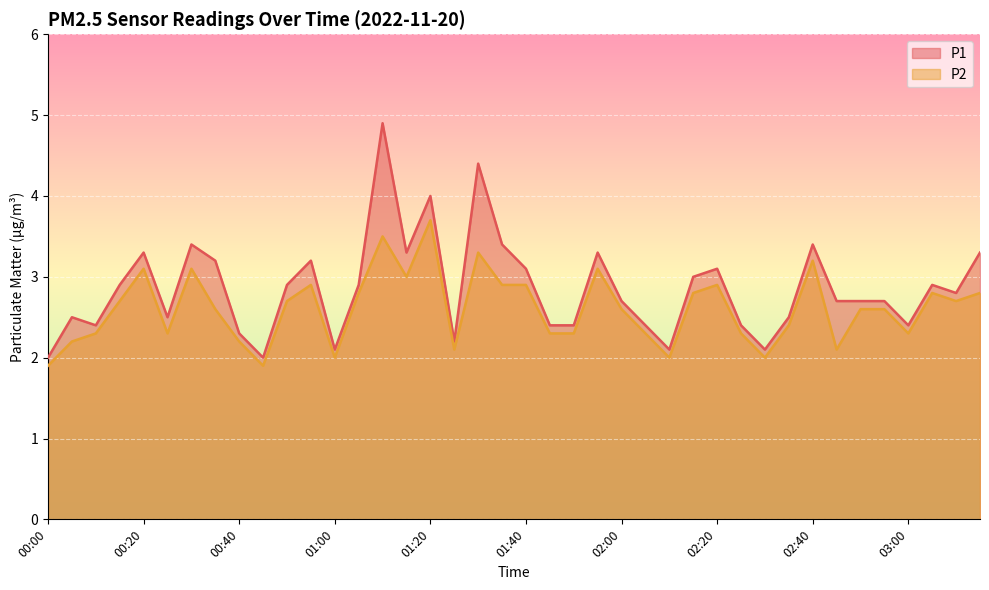

Which label corresponds to the largest value in the chart?

01:10